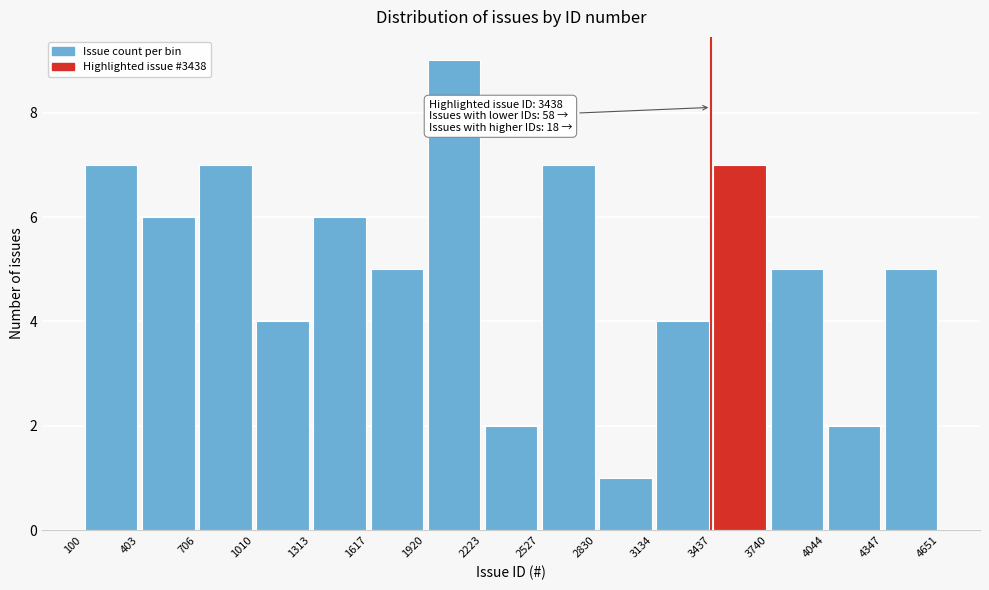

Over which range of the x-axis is the bar tallest?

1920 to 2223